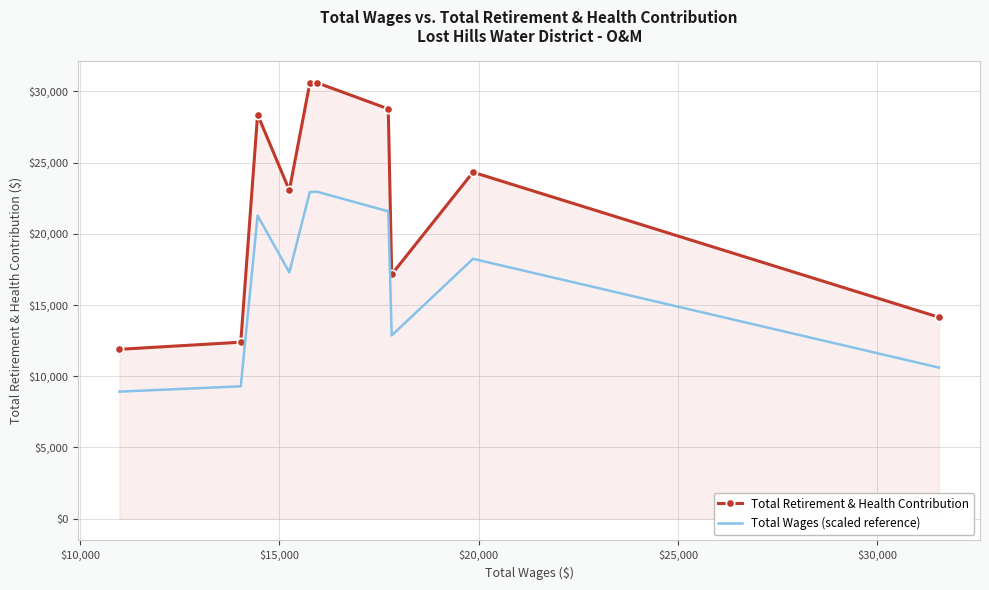

List the series in order of their peak value, highest first.

Total Retirement & Health Contribution, Total Wages (scaled reference)